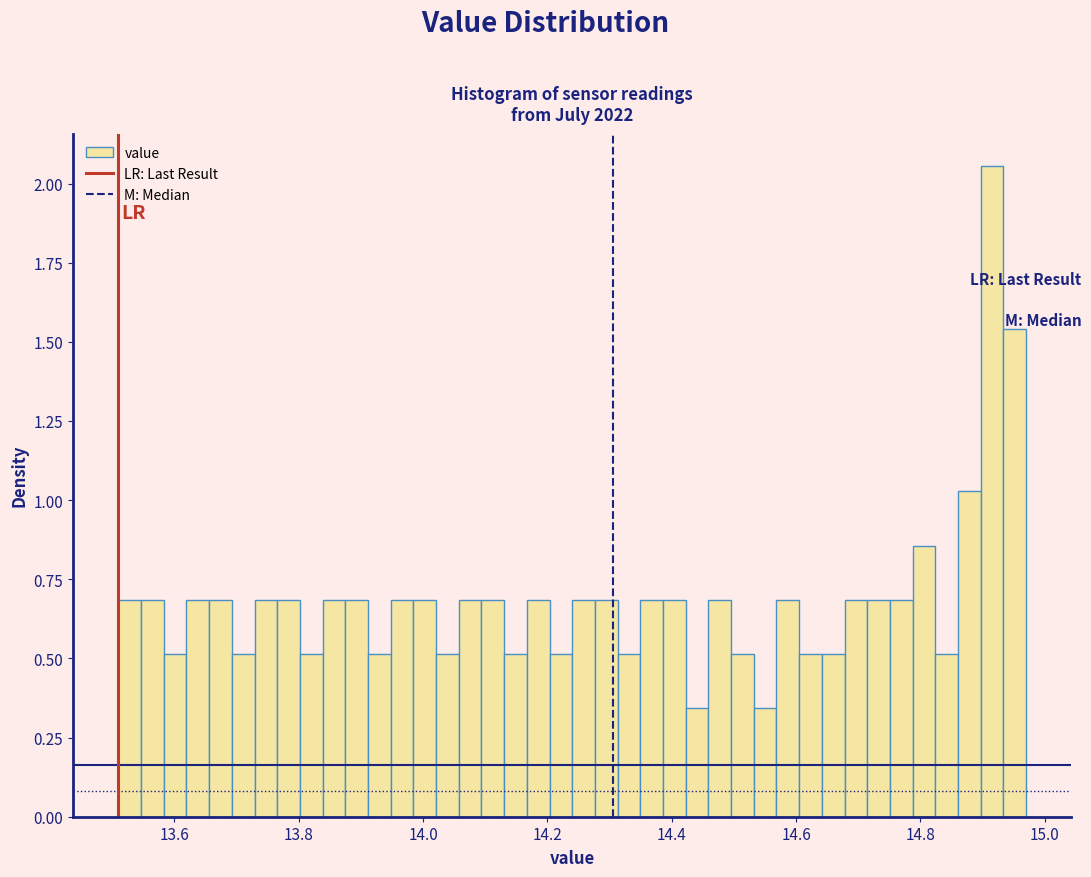

Read against the x-axis, roughly where is the centre of the tallest bar?

14.92